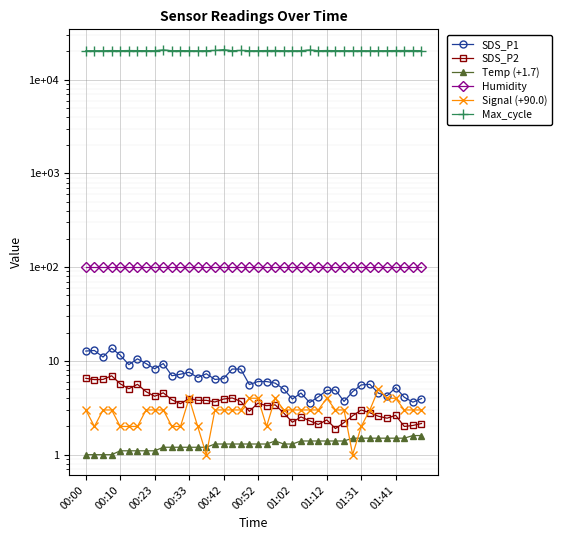

What is the sum of the SDS_P1 values at 36 and 37?

9.3